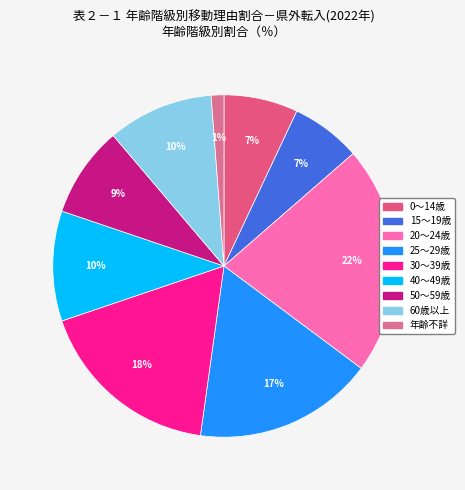

Does 年齢不詳 represent more than half of the total?

No